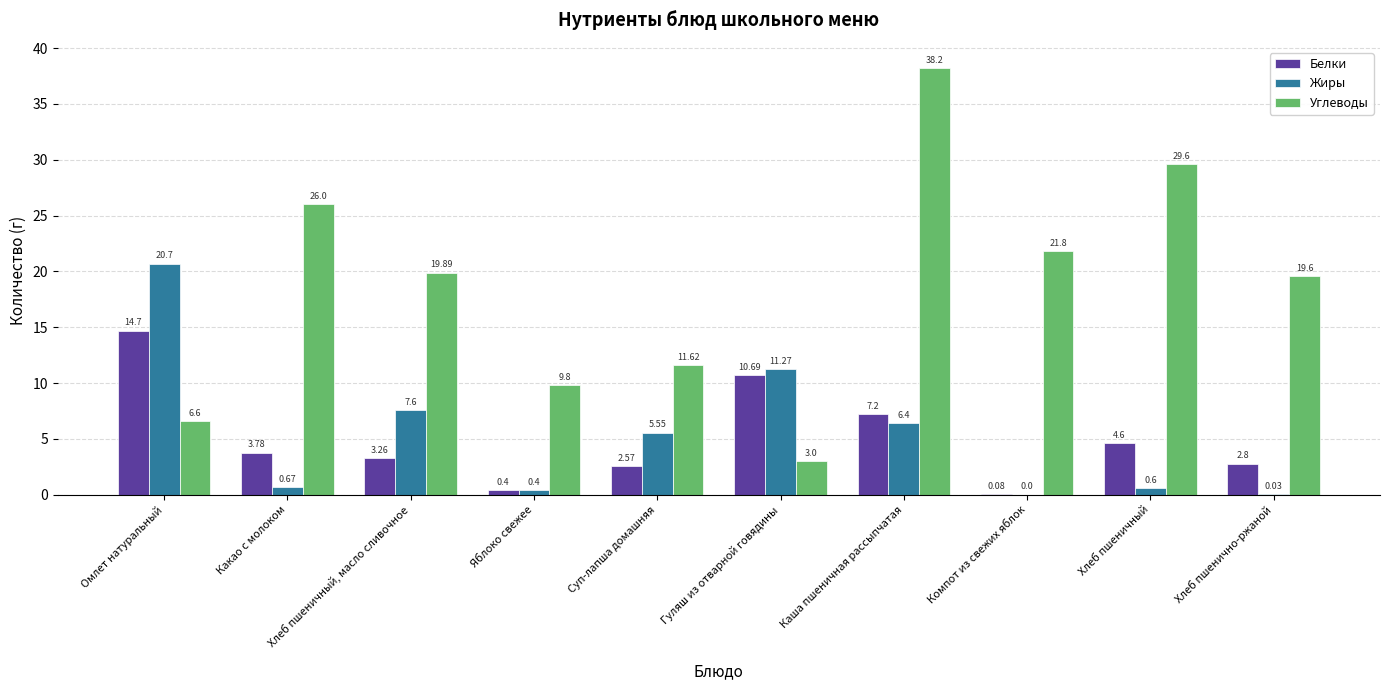

Are the bars horizontal?

No